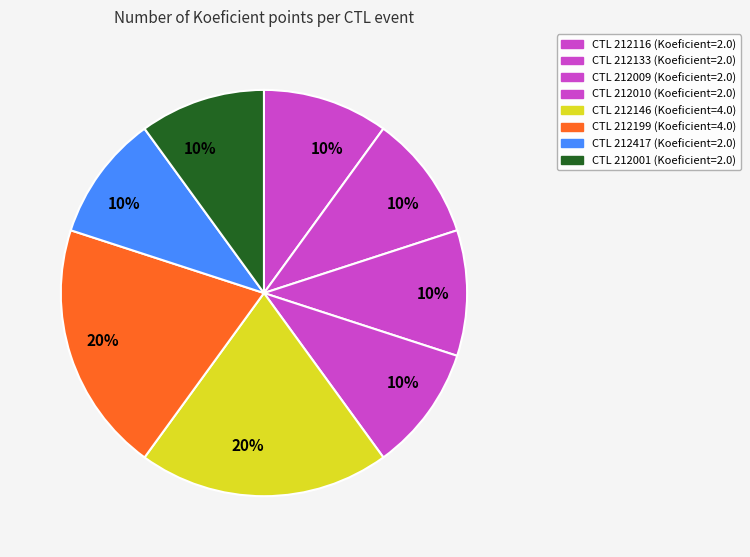

Rank the categories by value from lowest to highest.

212116, 212133, 212009, 212010, 212417, 212001, 212146, 212199